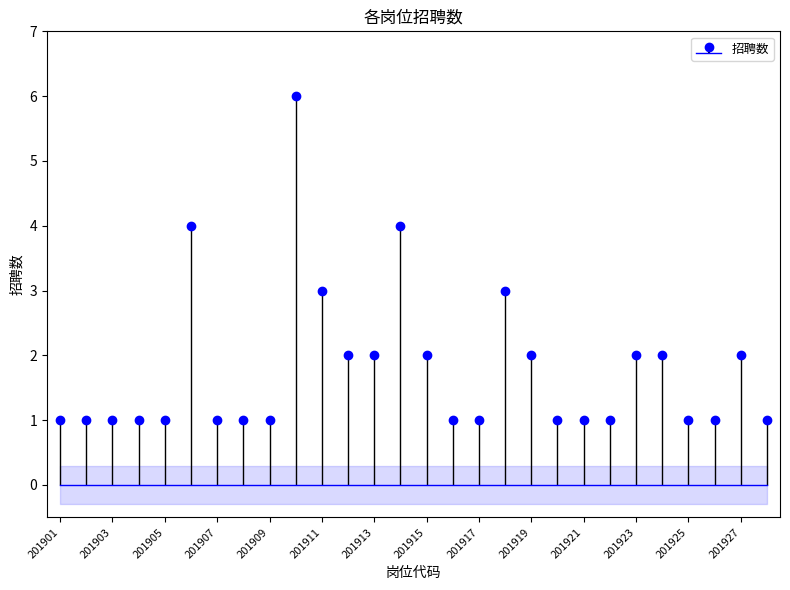

The value at 201909 is 2. True or false?

False